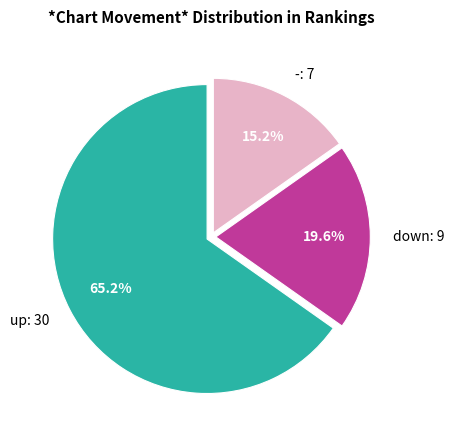

Which slice is the largest?

up